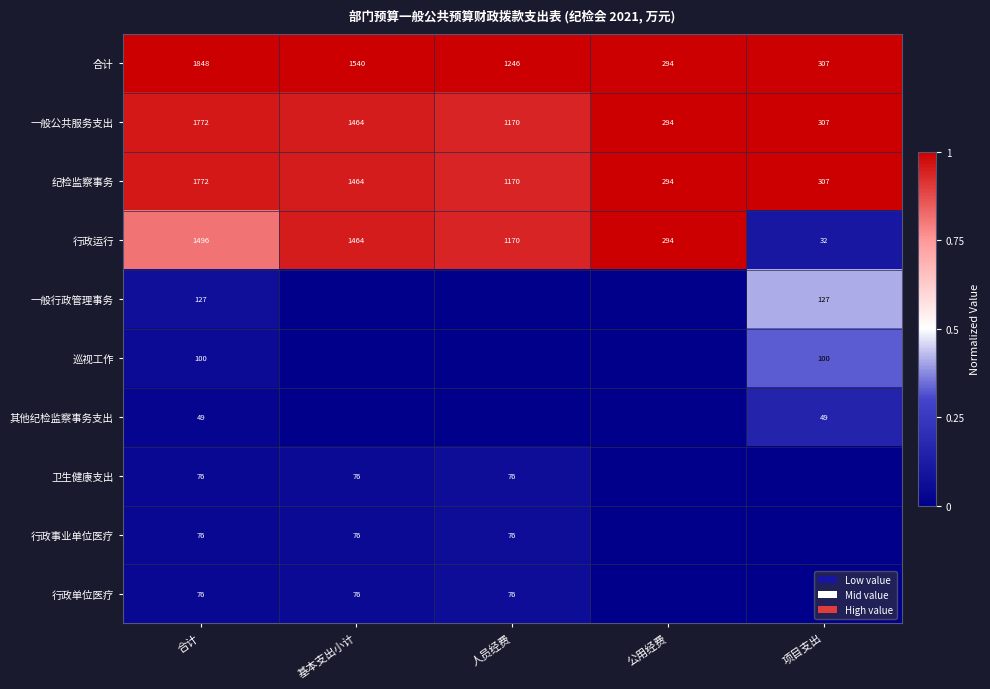

The 合计 series shows 121 at 公用经费. True or false?

False